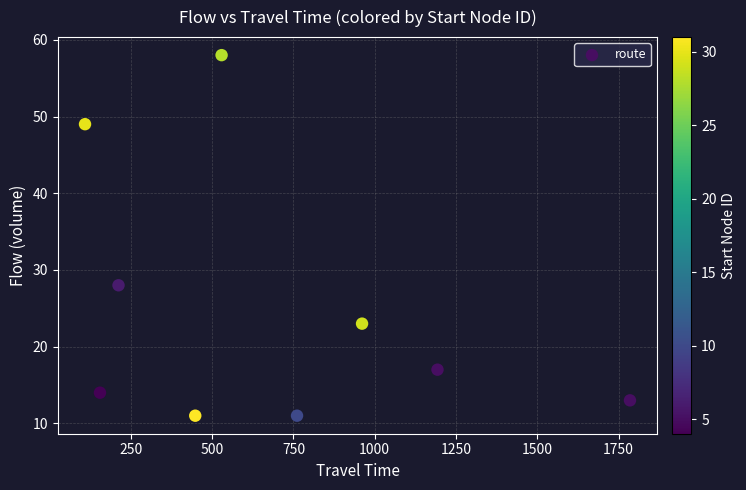

What Y value in the scatter plot is closest to 34?

28